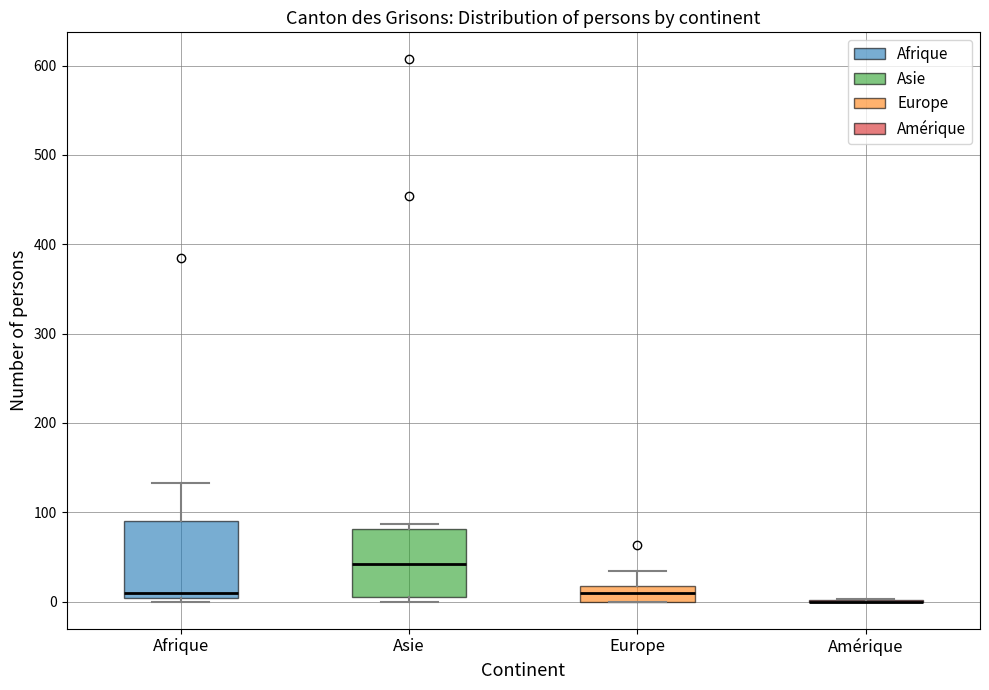

Which box is the tallest, from its lower edge to its upper edge?

Afrique